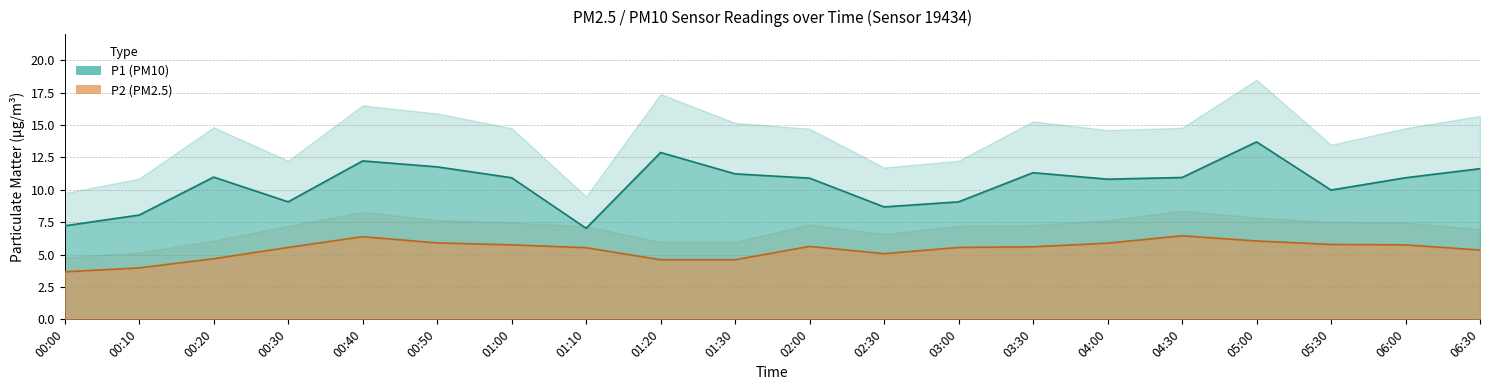

True or false: P2 and P1 intersect in this chart.

False